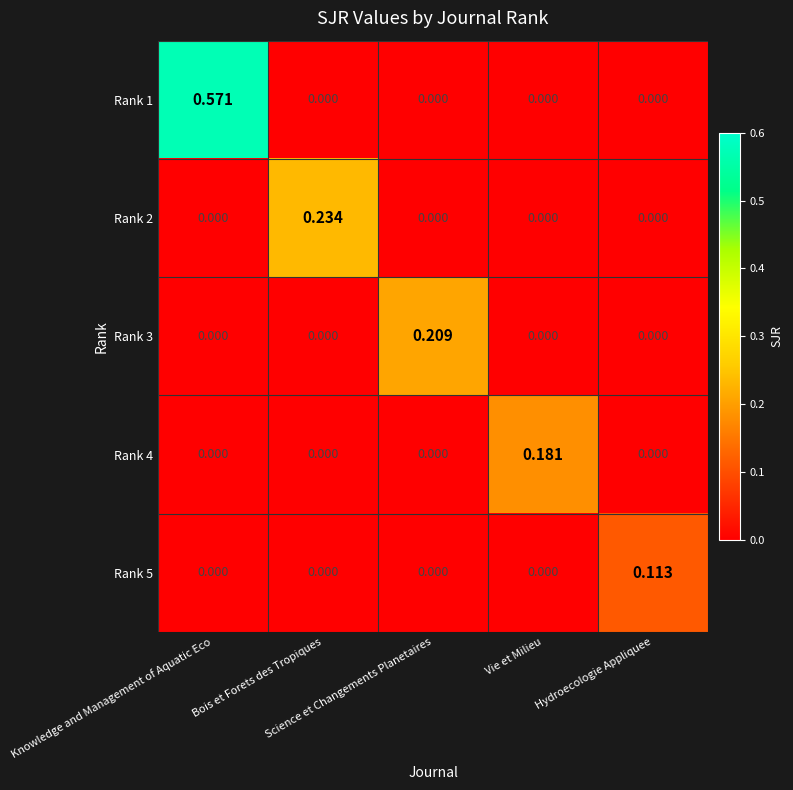

Reading left to right, extract all data points from this chart.

Rank 1: Knowledge and Management of Aquatic Eco=0.6	Bois et Forets des Tropiques=0.0	Science et Changements Planetaires=0.0	Vie et Milieu=0.0	Hydroecologie Appliquee=0.0
Rank 2: Knowledge and Management of Aquatic Eco=0.0	Bois et Forets des Tropiques=0.2	Science et Changements Planetaires=0.0	Vie et Milieu=0.0	Hydroecologie Appliquee=0.0
Rank 3: Knowledge and Management of Aquatic Eco=0.0	Bois et Forets des Tropiques=0.0	Science et Changements Planetaires=0.2	Vie et Milieu=0.0	Hydroecologie Appliquee=0.0
Rank 4: Knowledge and Management of Aquatic Eco=0.0	Bois et Forets des Tropiques=0.0	Science et Changements Planetaires=0.0	Vie et Milieu=0.2	Hydroecologie Appliquee=0.0
Rank 5: Knowledge and Management of Aquatic Eco=0.0	Bois et Forets des Tropiques=0.0	Science et Changements Planetaires=0.0	Vie et Milieu=0.0	Hydroecologie Appliquee=0.1